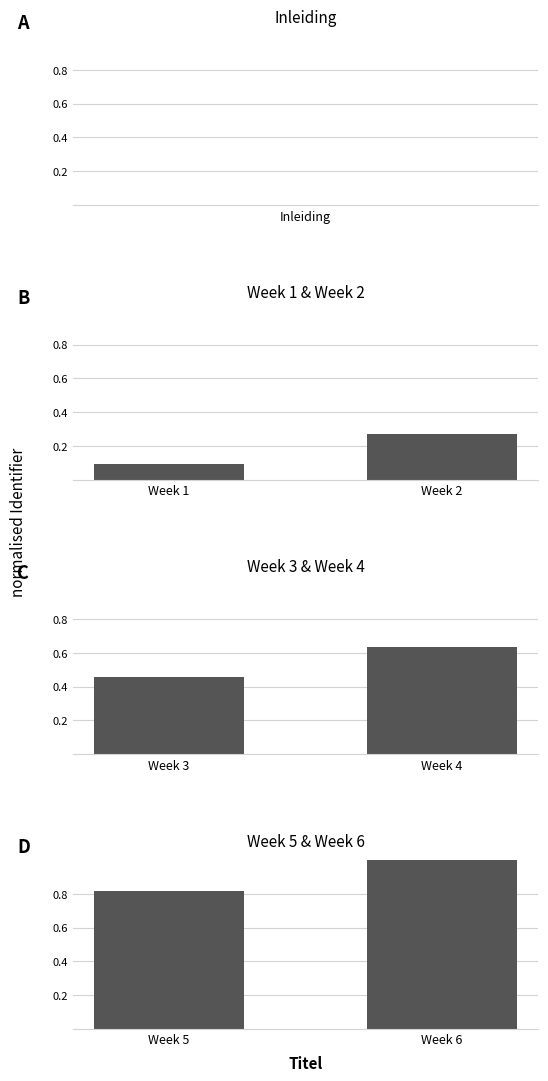

What is the approximate value of Week 3 & Week 4 at Week 4?

0.6